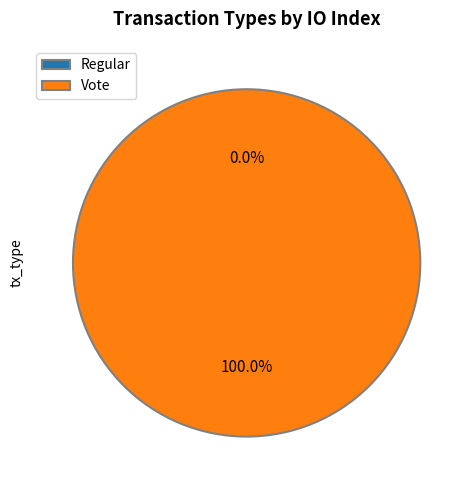

The Vote slice represents 100% of the pie. True or false?

True